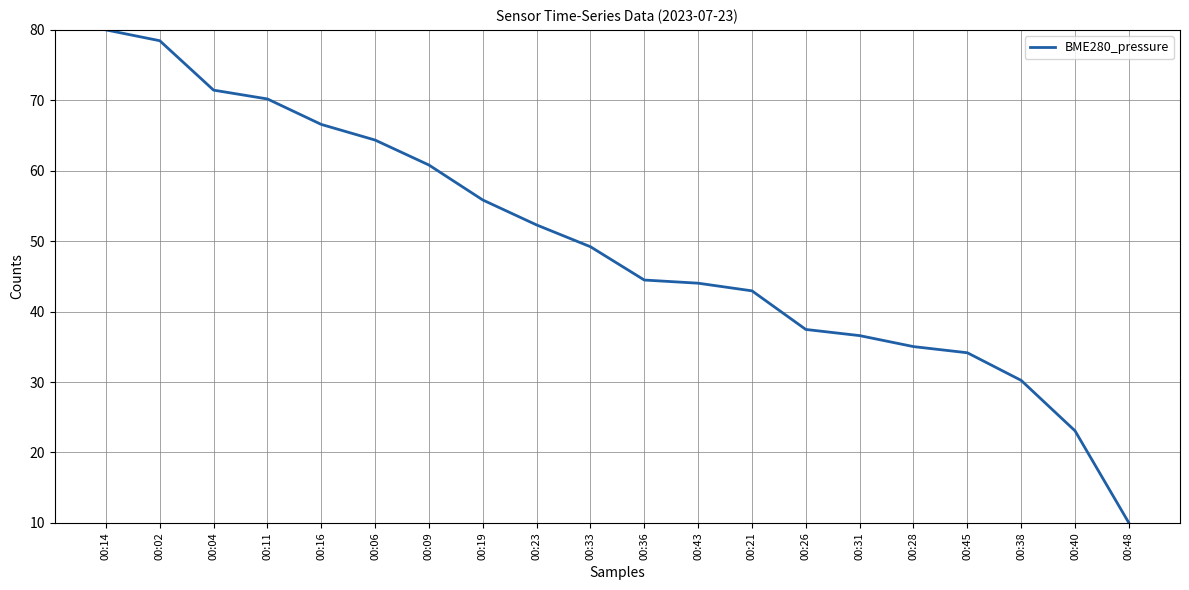

Which has a higher value, 00:36 or 00:48?

00:36